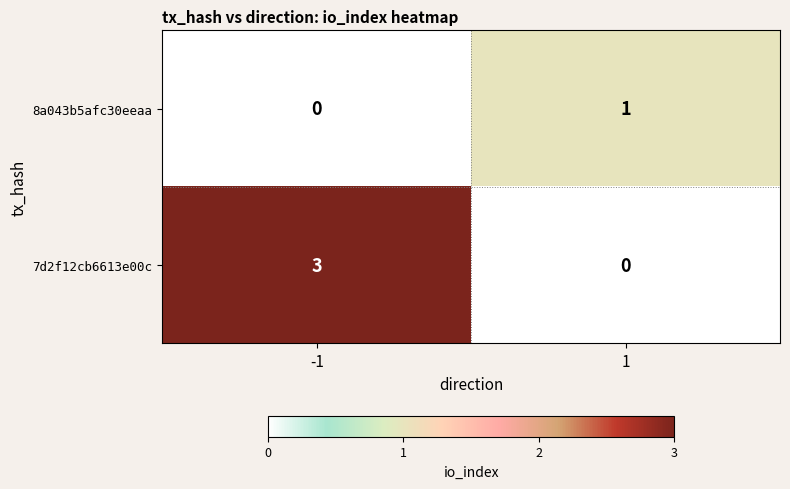

The 8a043b5afc30eeaa series shows 1 at 1. True or false?

True